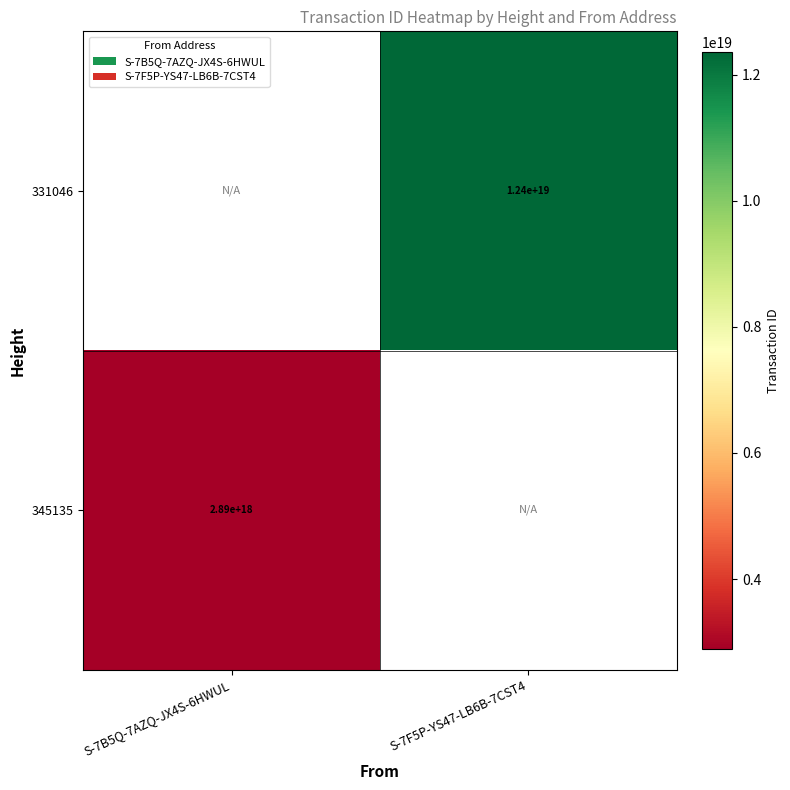

True or false: 345135 has a value of 4285585702946682368 at S-7B5Q-7AZQ-JX4S-6HWUL.

False